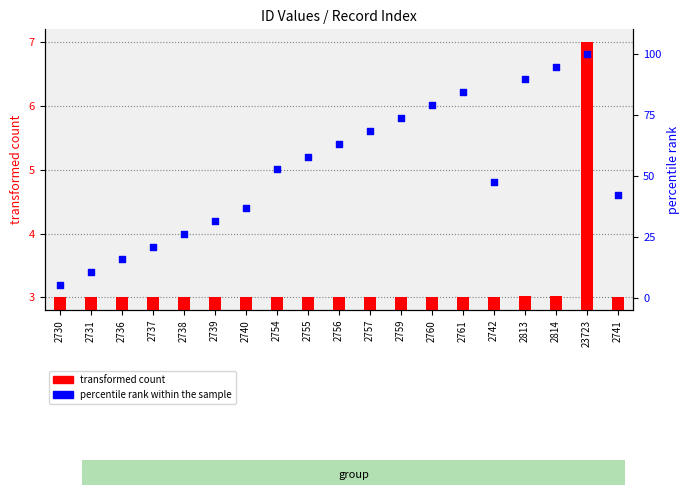

Which series contains the lowest Y value?

transformed count